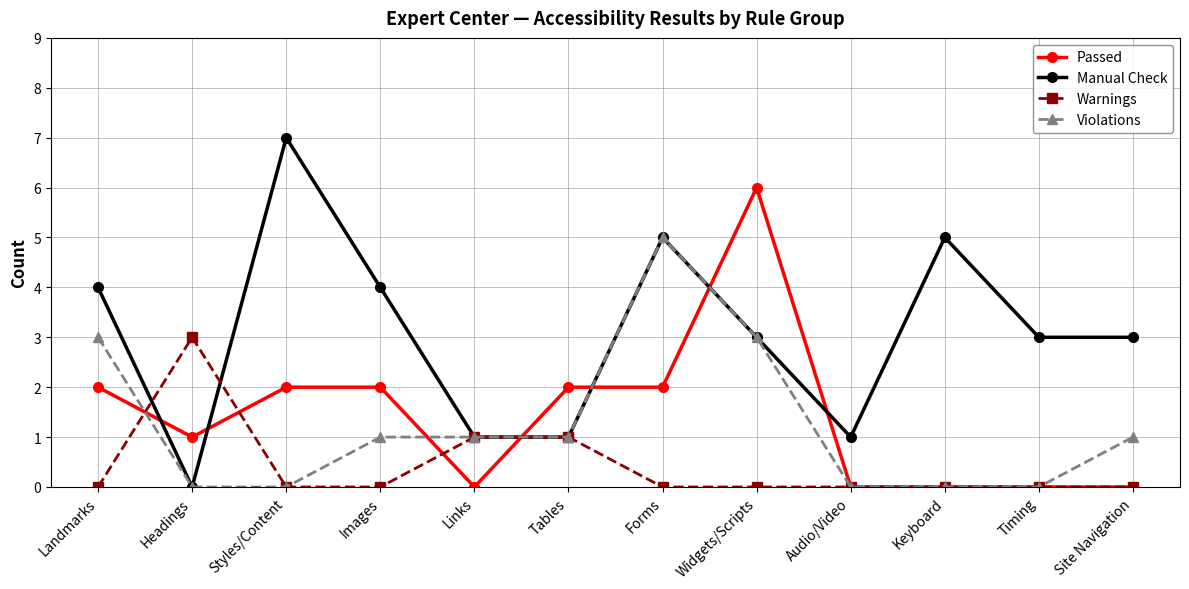

Between which two adjacent categories do Manual Check and Warnings first intersect?

Landmarks and Headings